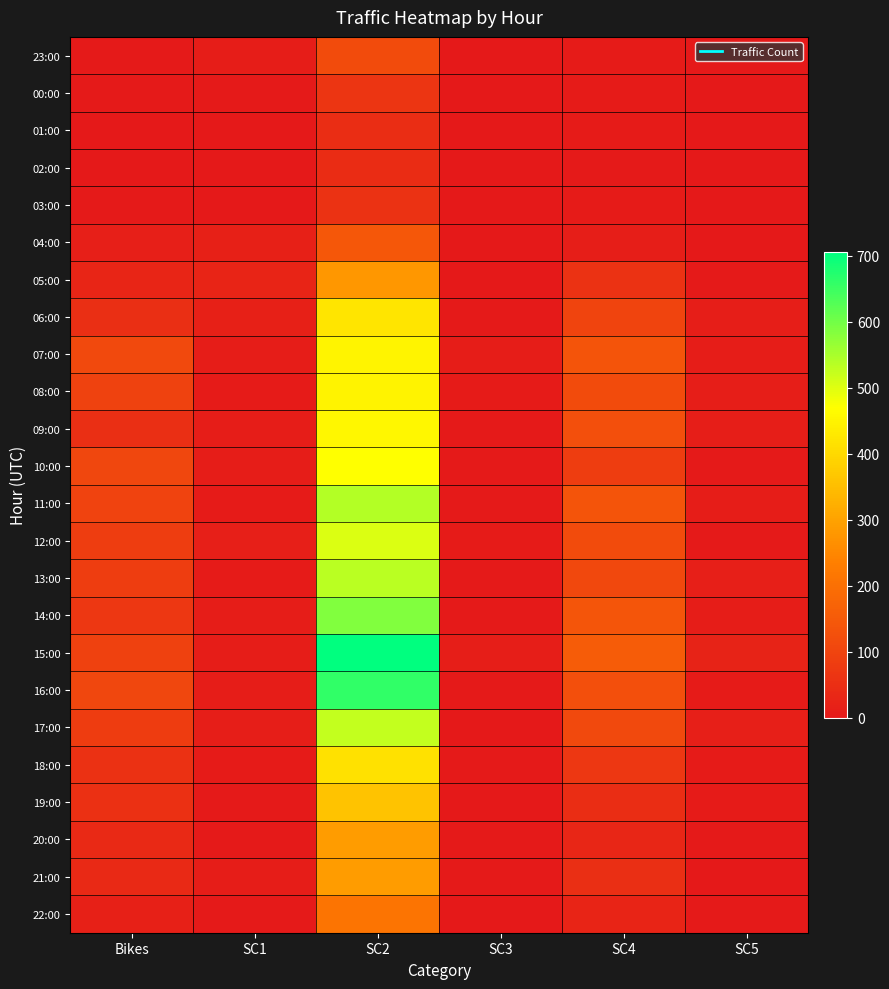

Which has a higher value, Bikes or SC3?

Bikes